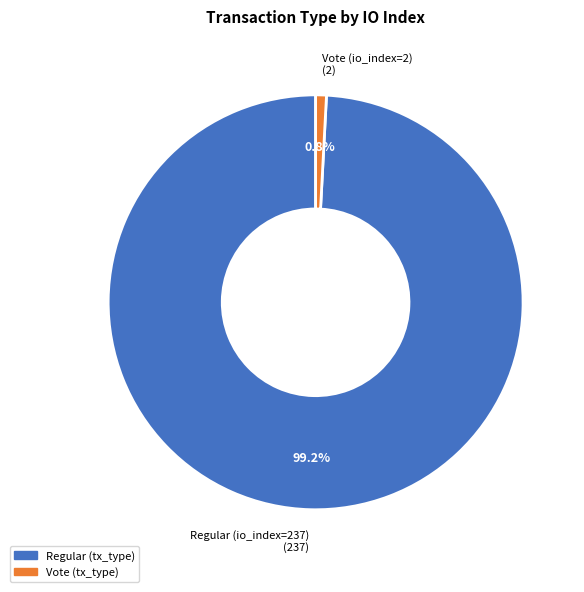

Is there any slice that represents more than half of the pie?

Yes